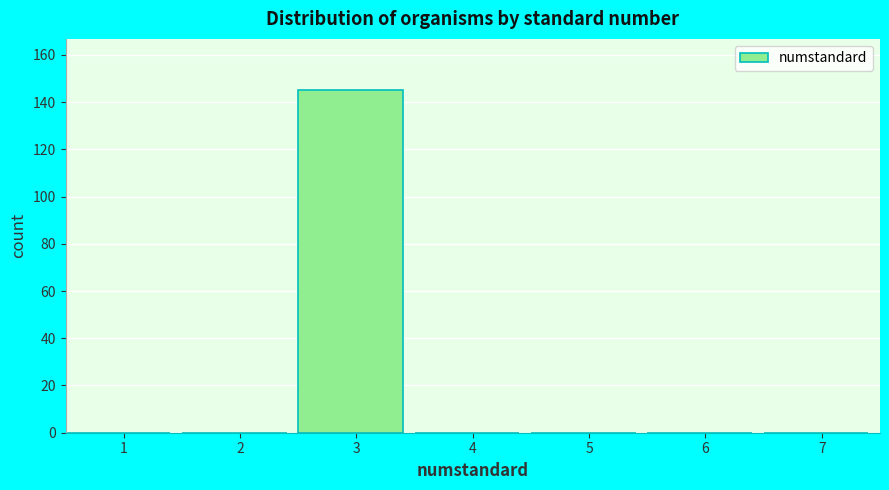

Reading left to right, extract all data points from this chart.

1=0	2=0	3=145	4=0	5=0	6=0	7=0